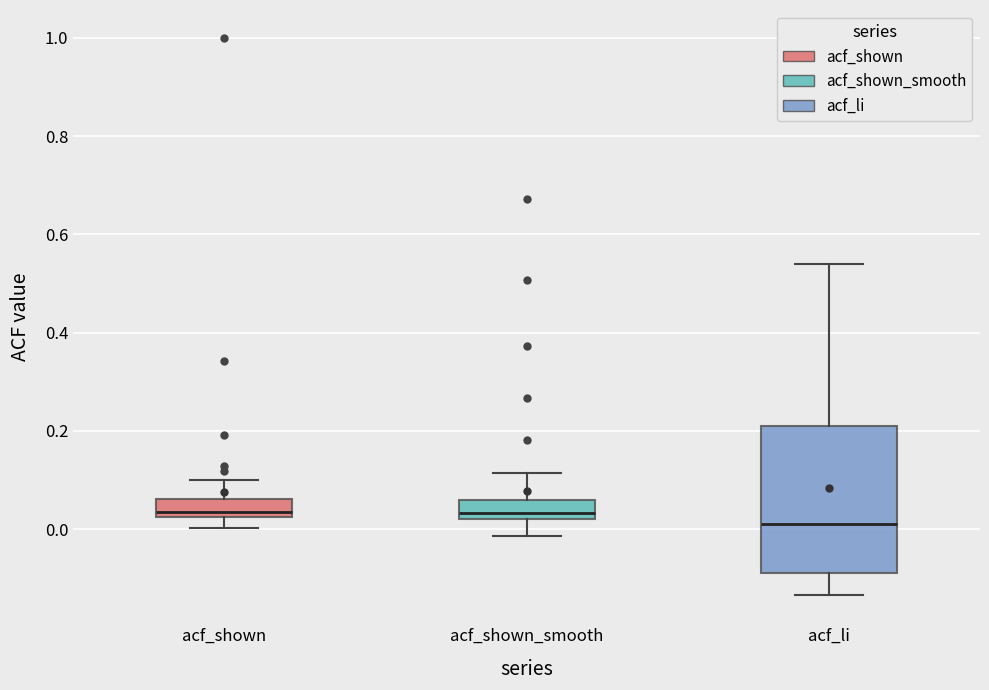

Reading left to right, transcribe this box plot: for each box, give where its median line is, the range the box spans, and where its two whiskers end, as read against the y-axis. The values are not printed on the chart, so give them approximately, as read against the axis.

acf_shown: median 0.04, box 0.02 to 0.06, whiskers 0.00 to 0.10
acf_shown_smooth: median 0.04, box 0.02 to 0.06, whiskers -0.02 to 0.12
acf_li: median 0.02, box -0.08 to 0.20, whiskers -0.14 to 0.54